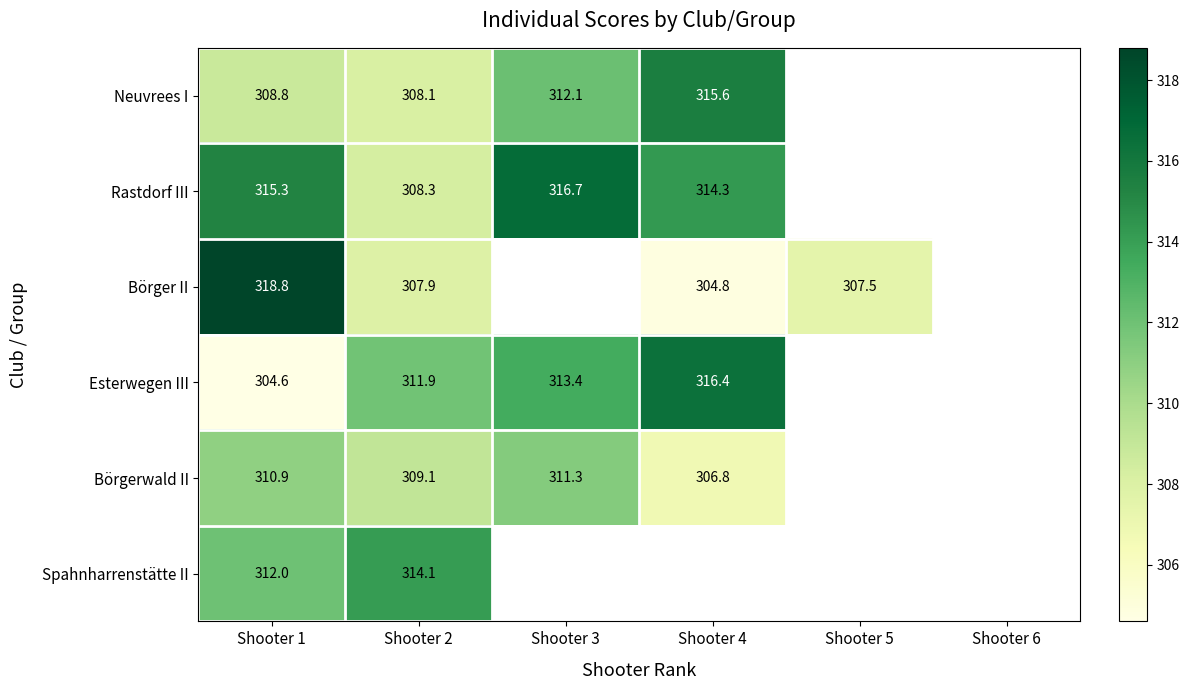

The value of Neuvrees I at Shooter 2 is 112.1. True or false?

False